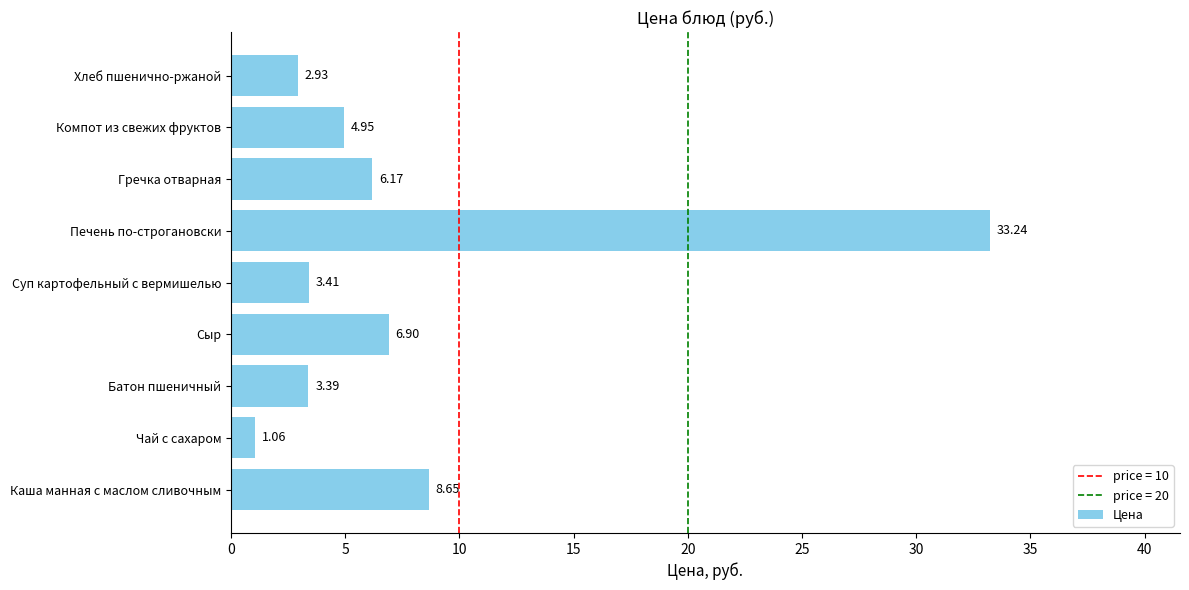

List the labels in order of value, largest first.

Печень по-строгановски, Каша манная с маслом сливочным, Сыр, Гречка отварная, Компот из свежих фруктов, Суп картофельный с вермишелью, Батон пшеничный, Хлеб пшенично-ржаной, Чай с сахаром